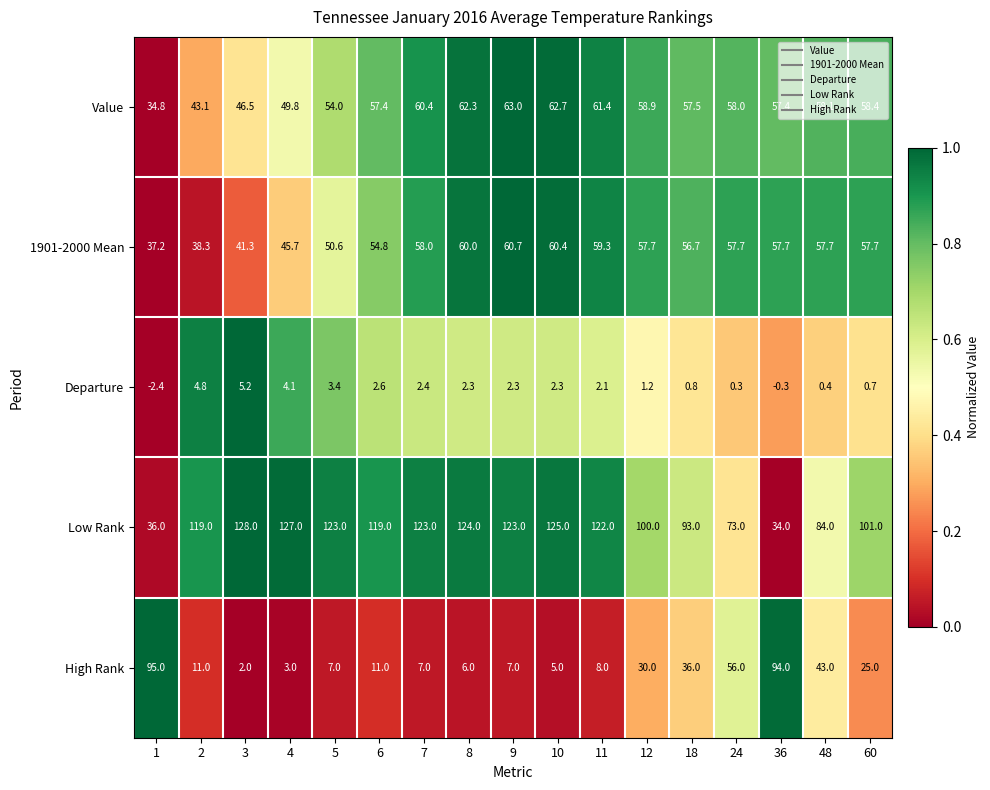

Between 12 and 60, which series saw the biggest shift?

High Rank